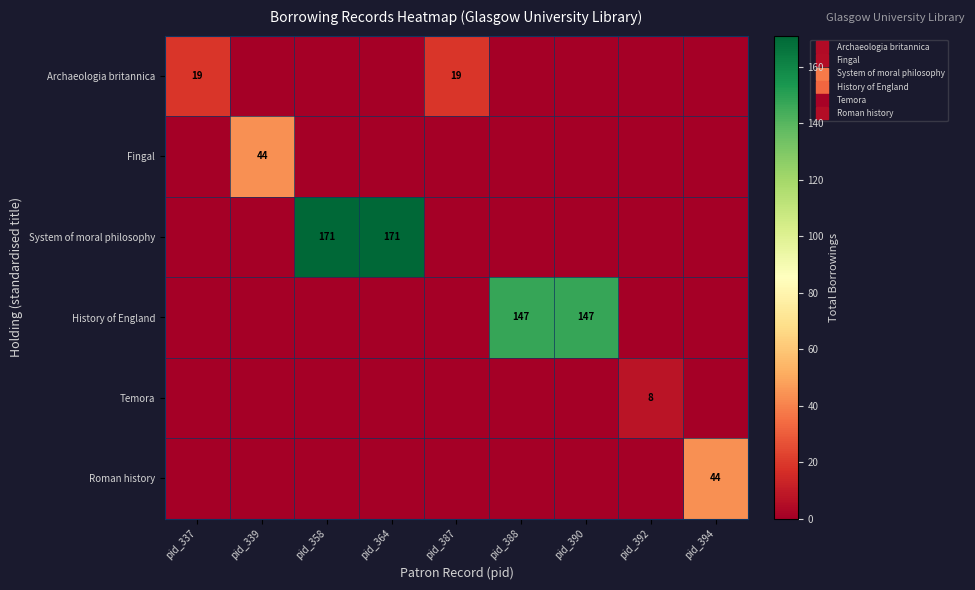

What is the maximum value for Roman history?

44